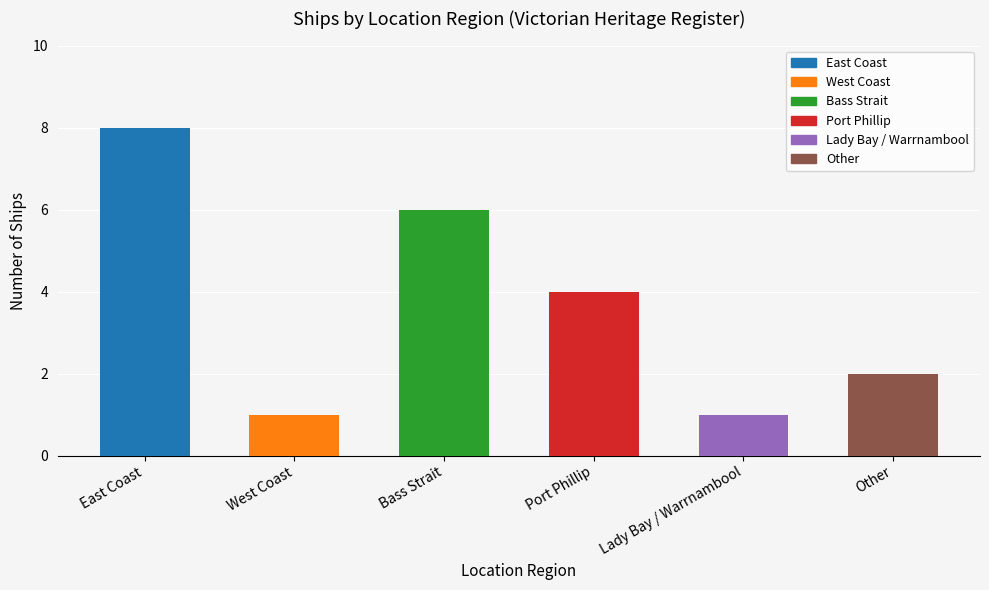

At which category does the chart reach its peak across all series?

East Coast